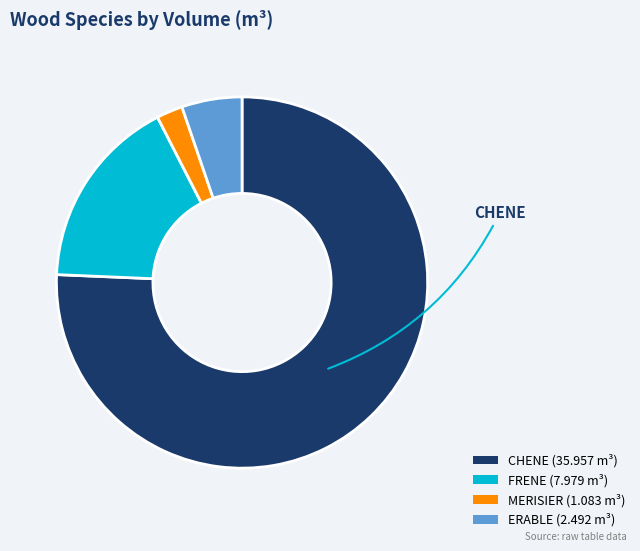

Is there any slice that represents more than half of the pie?

Yes